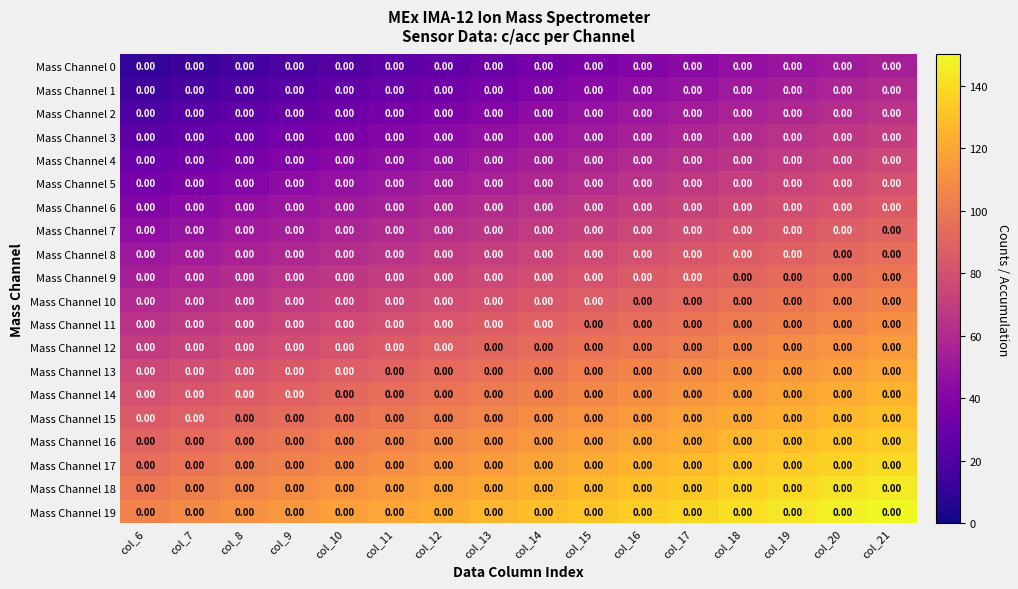

What is the difference between the Mass Channel 15 values at col_19 and col_11?

24